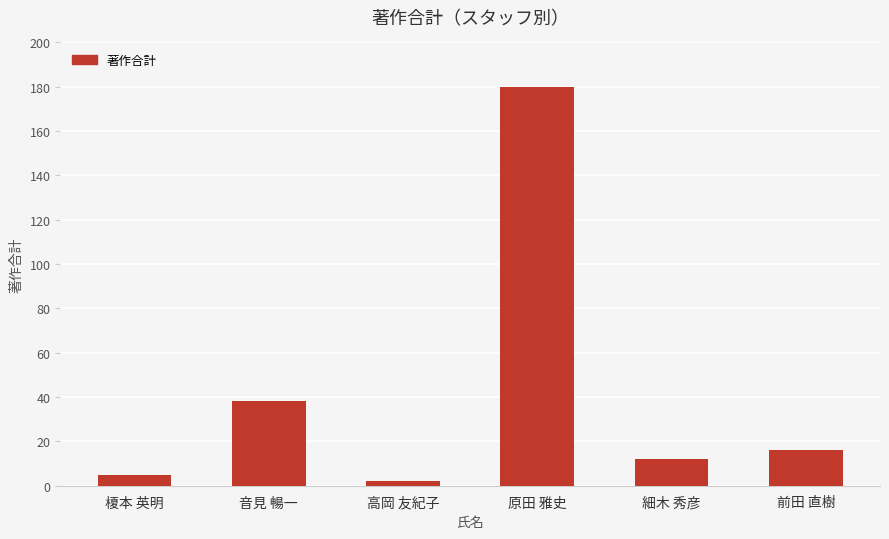

Between 榎本 英明 and 音見 暢一, which is larger?

音見 暢一